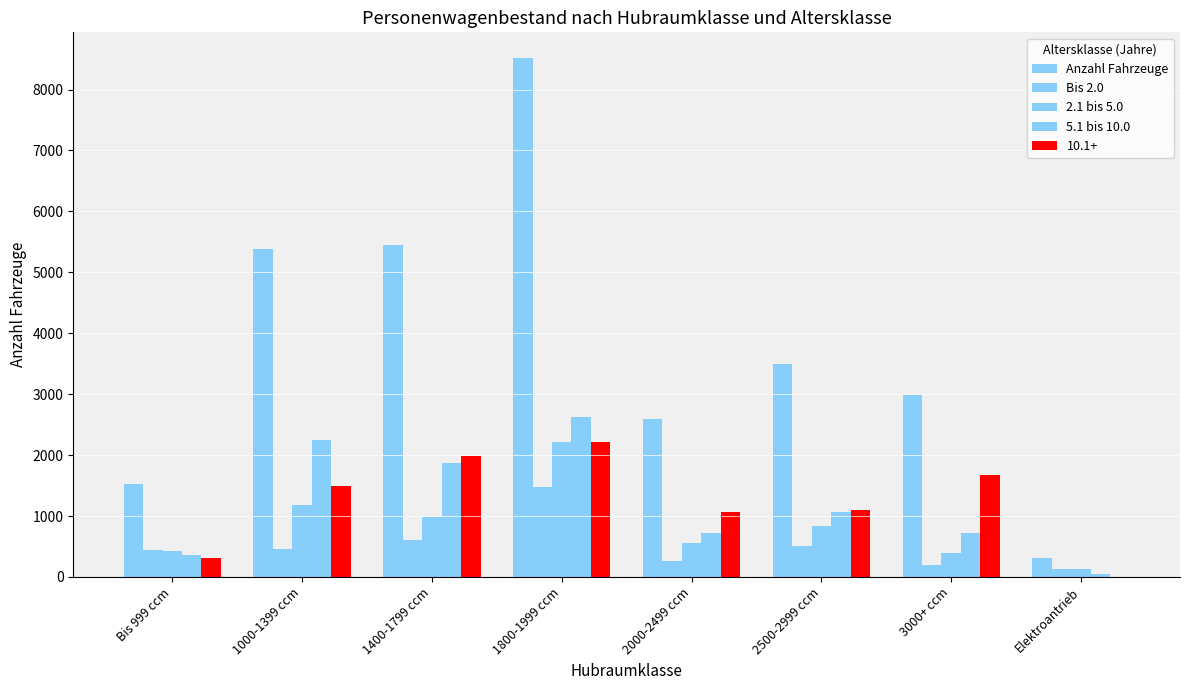

At which category is the sum across all series the highest?

1800-1999 ccm